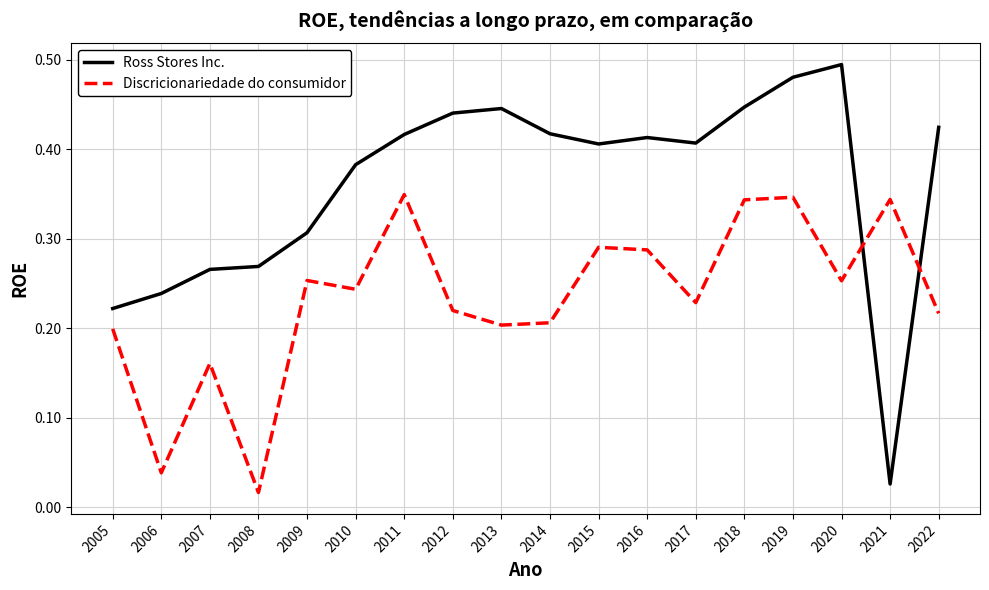

At which label is Ross Stores Inc. closest to 0?

2021